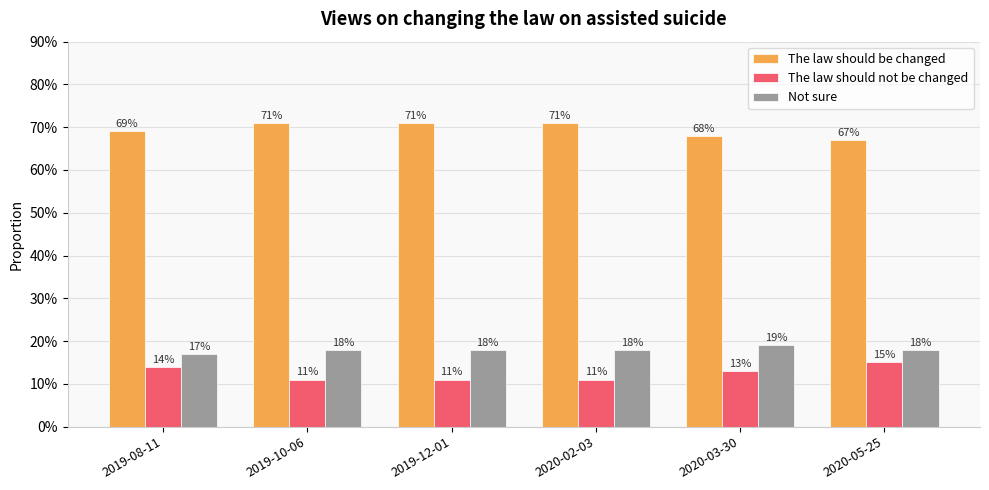

What is the approximate value of The law should not be changed at 2020-05-25?

15.0